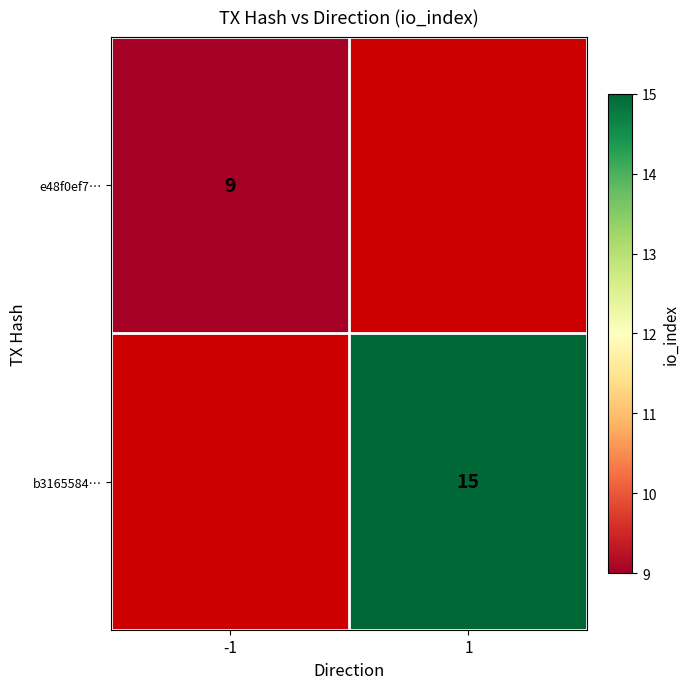

The value of e48f0ef7… at -1 is 9. True or false?

True